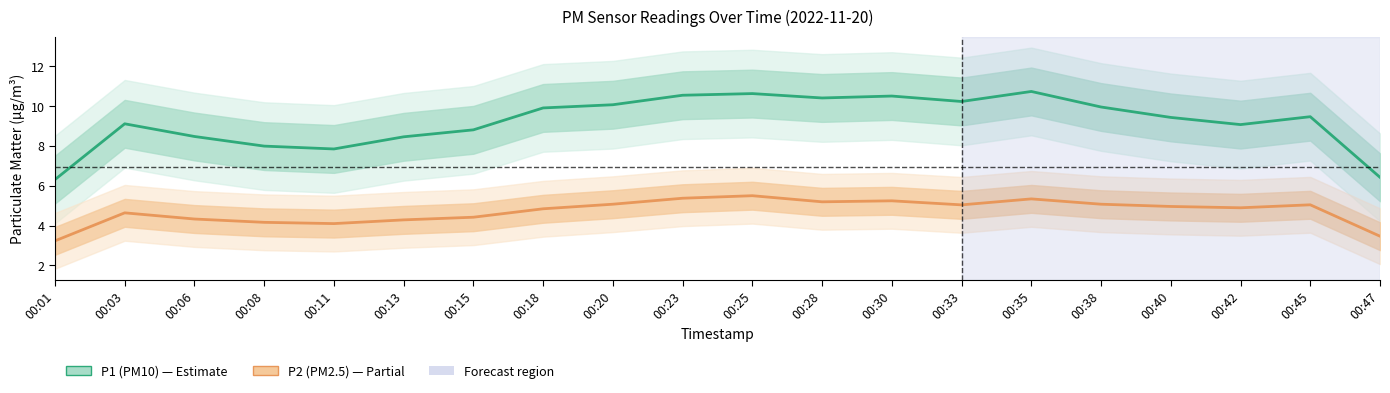

Rank the series by their maximum value, from highest to lowest.

P1 (PM10), P2 (PM2.5)